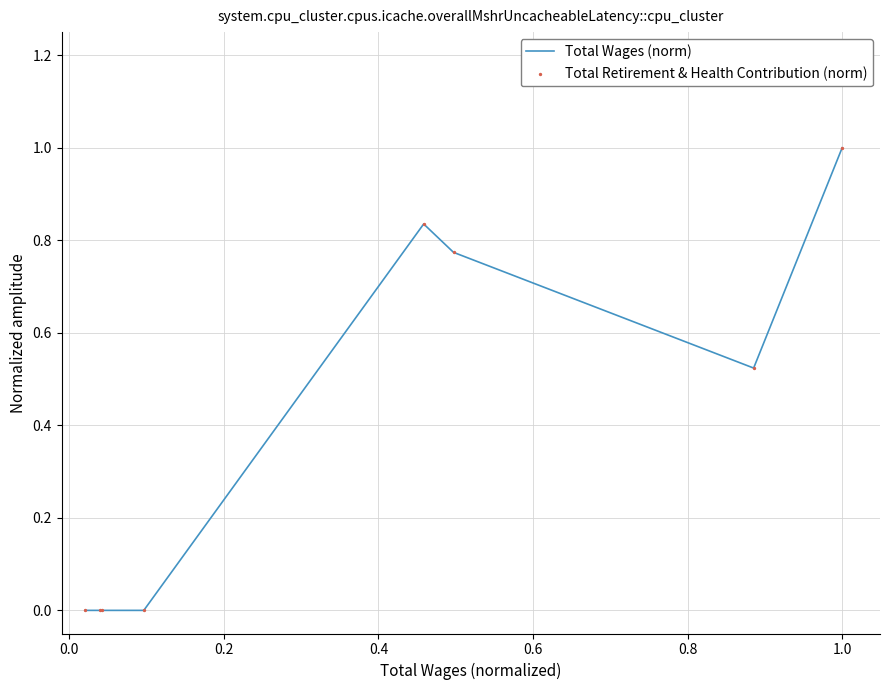

What is the greatest value displayed?

1.0